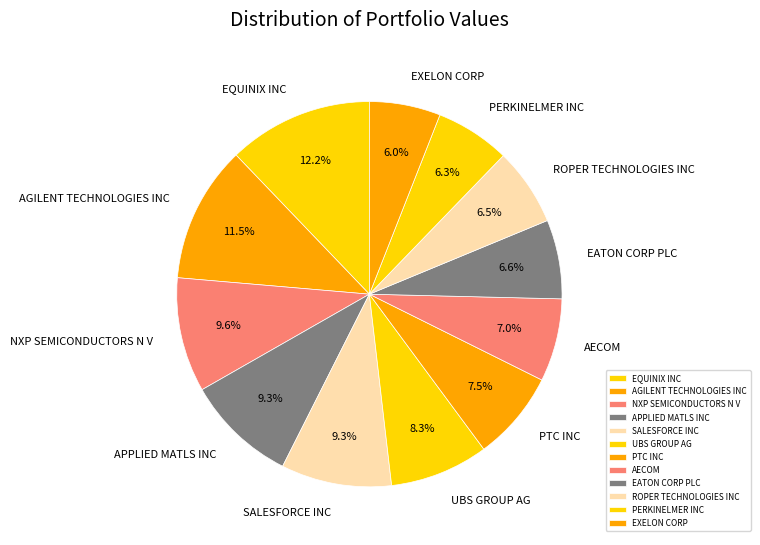

Is it true that PTC INC is 16% of the pie?

False